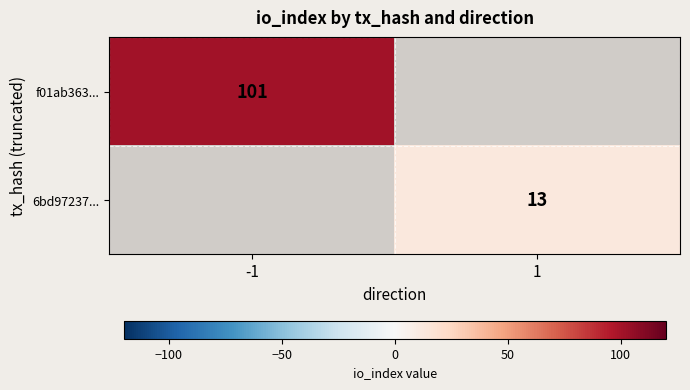

The 6bd97237... series shows 13 at 1. True or false?

True